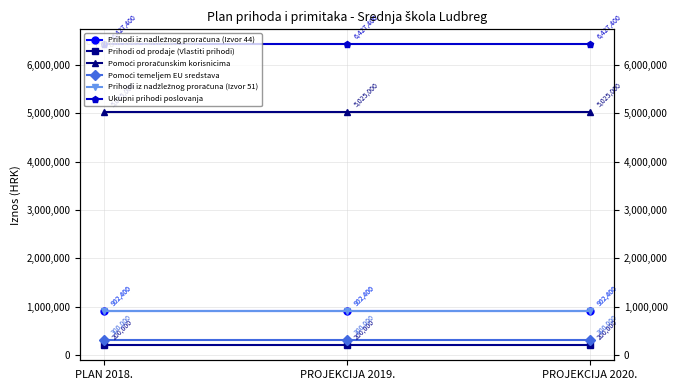

What is the label of the 3rd point from the right?

PLAN 2018.